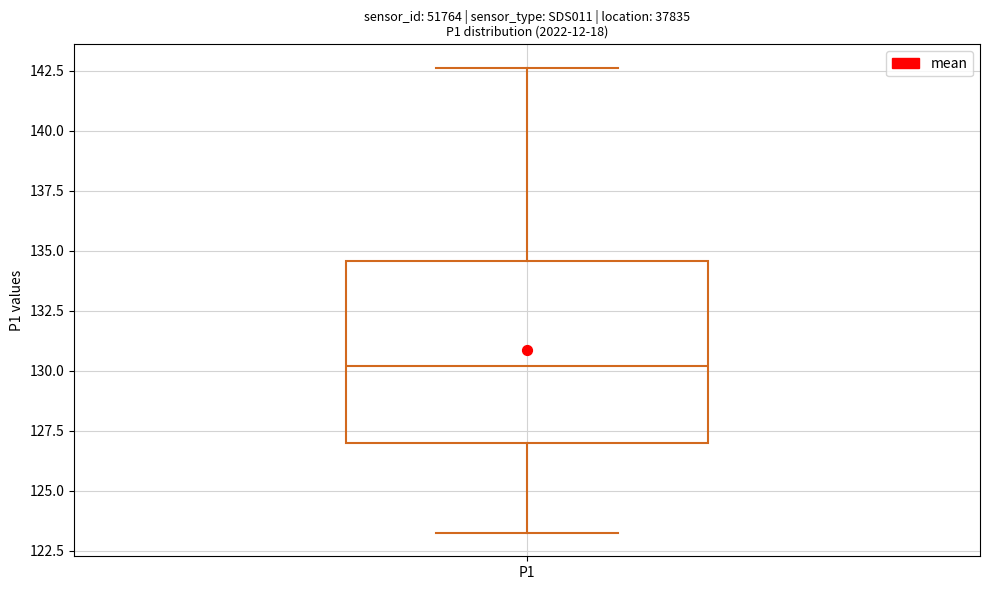

Transcribe this box plot: give where the median line is, the range the box spans, and where the two whiskers end, as read against the y-axis. The values are not printed on the chart, so give them approximately, as read against the axis.

median 130.0, box 127.0 to 134.5, whiskers 123.0 to 142.5